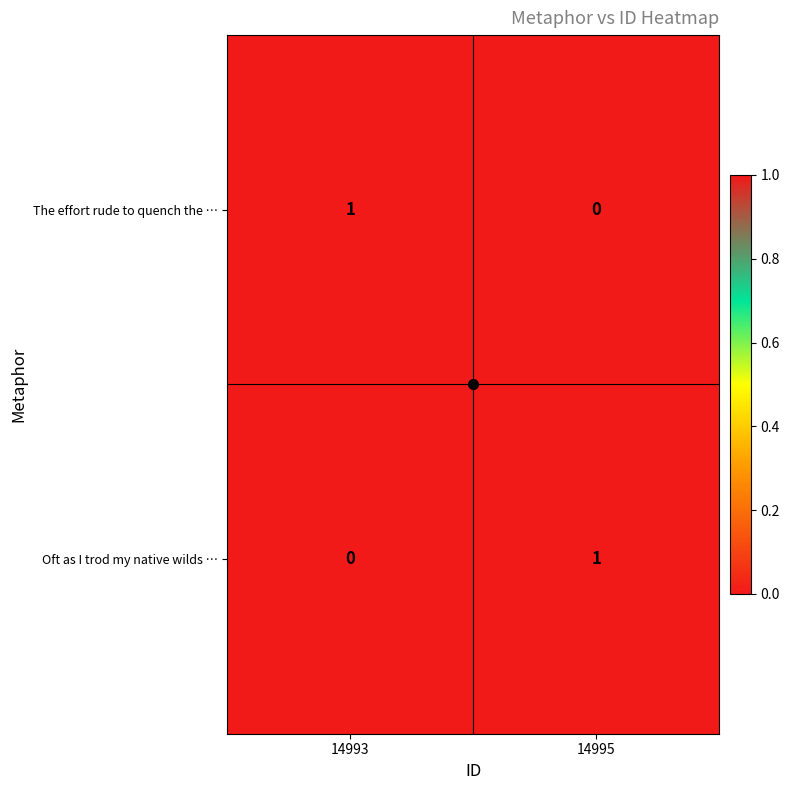

At how many categories does at least one series exceed 0?

2